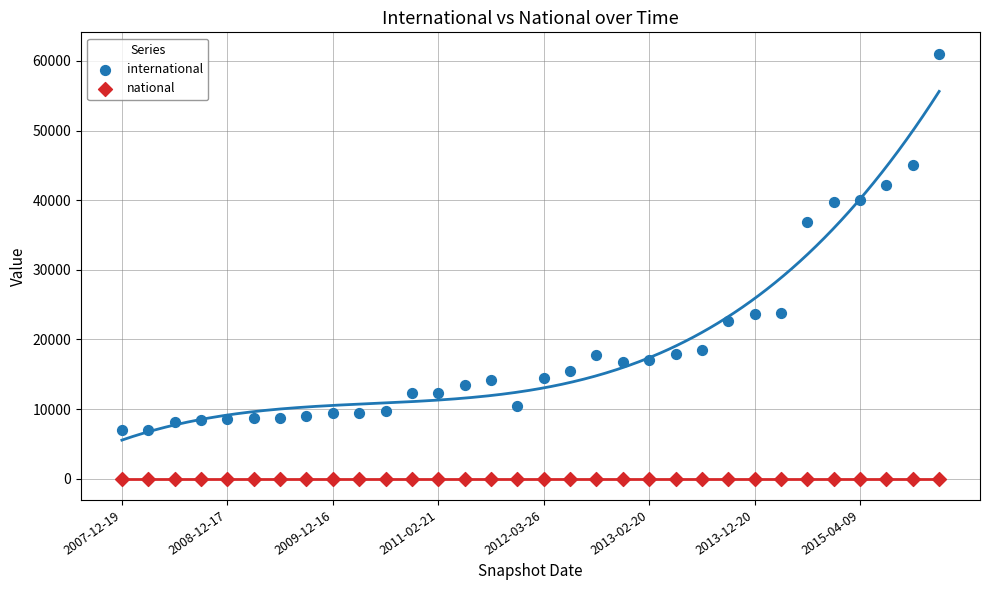

Which series reaches the minimum Y coordinate?

national